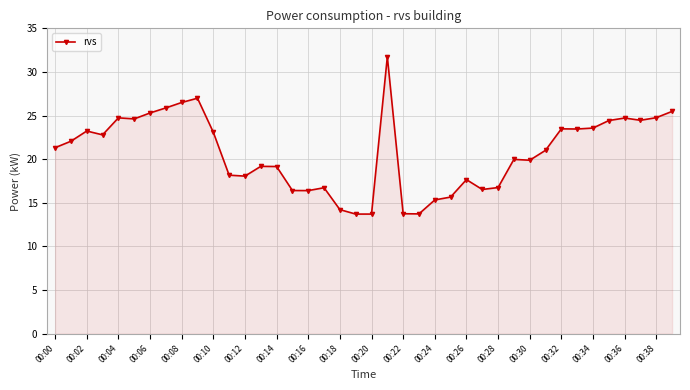

What is the minimum value shown in the chart?

13.7